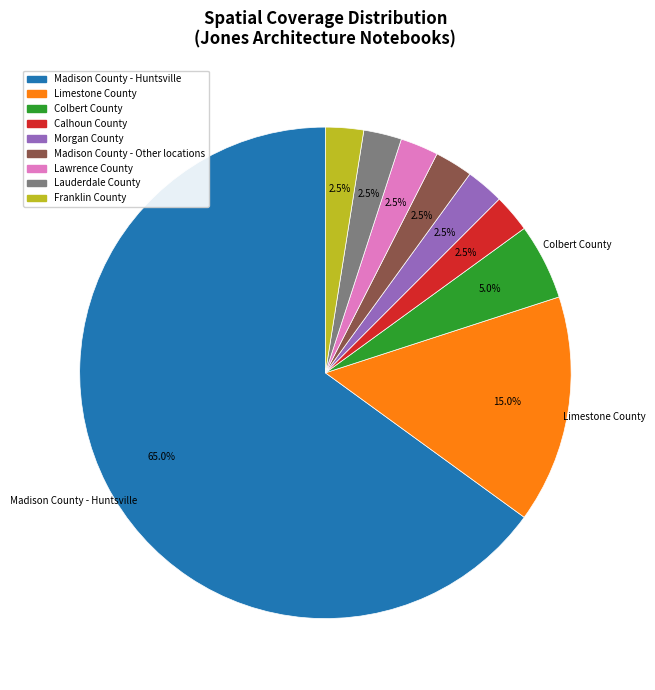

Is there a majority slice in this chart?

Yes